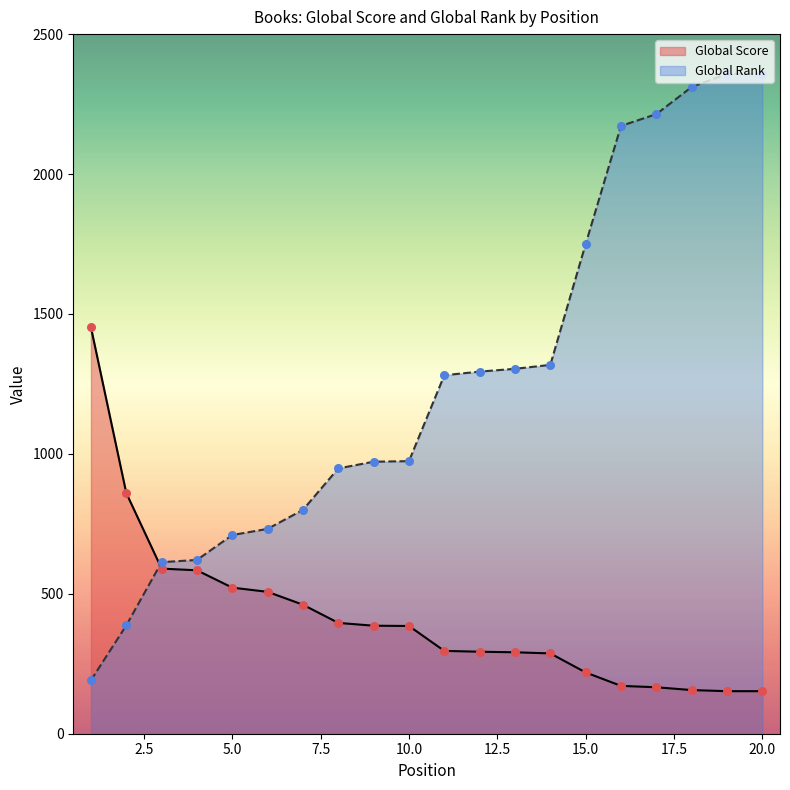

Which series has the largest total across all categories?

Global Rank